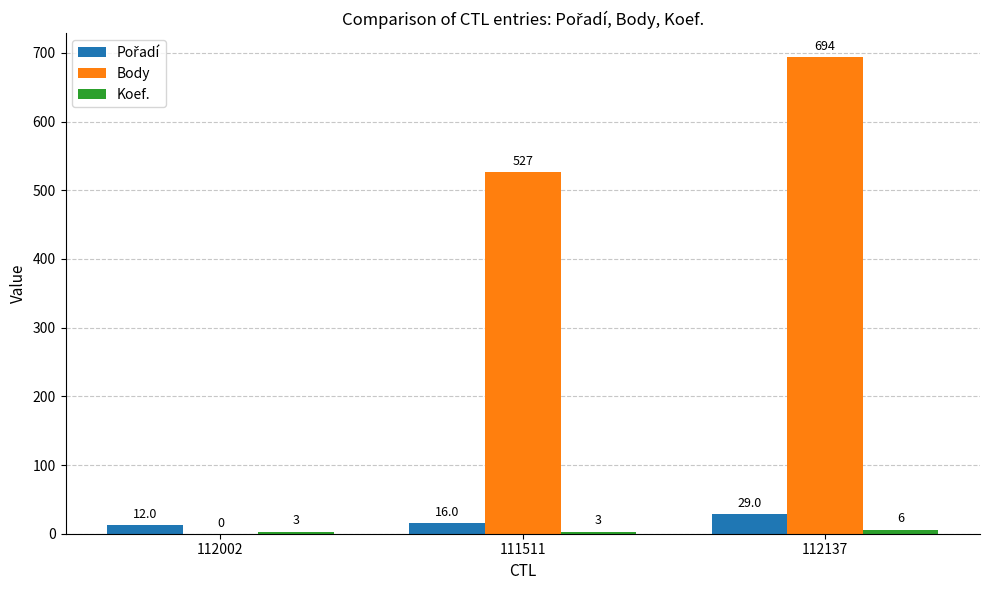

Between 112002 and 111511, which series saw the biggest shift?

Body